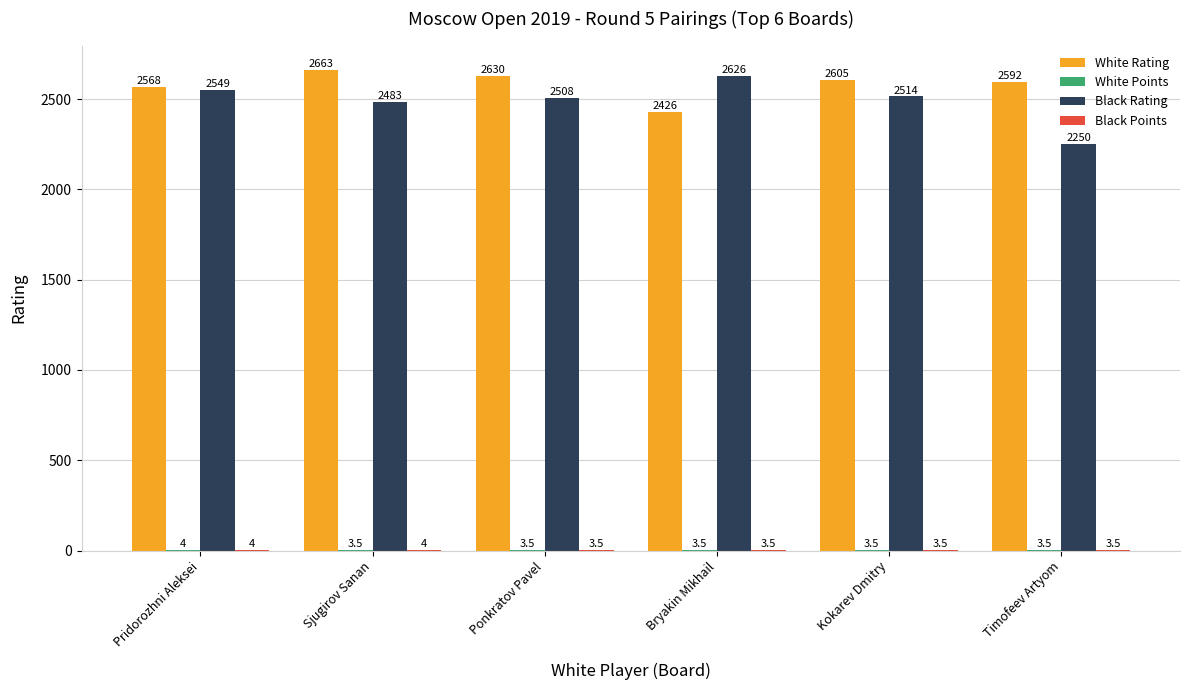

How many groups of bars are there?

6